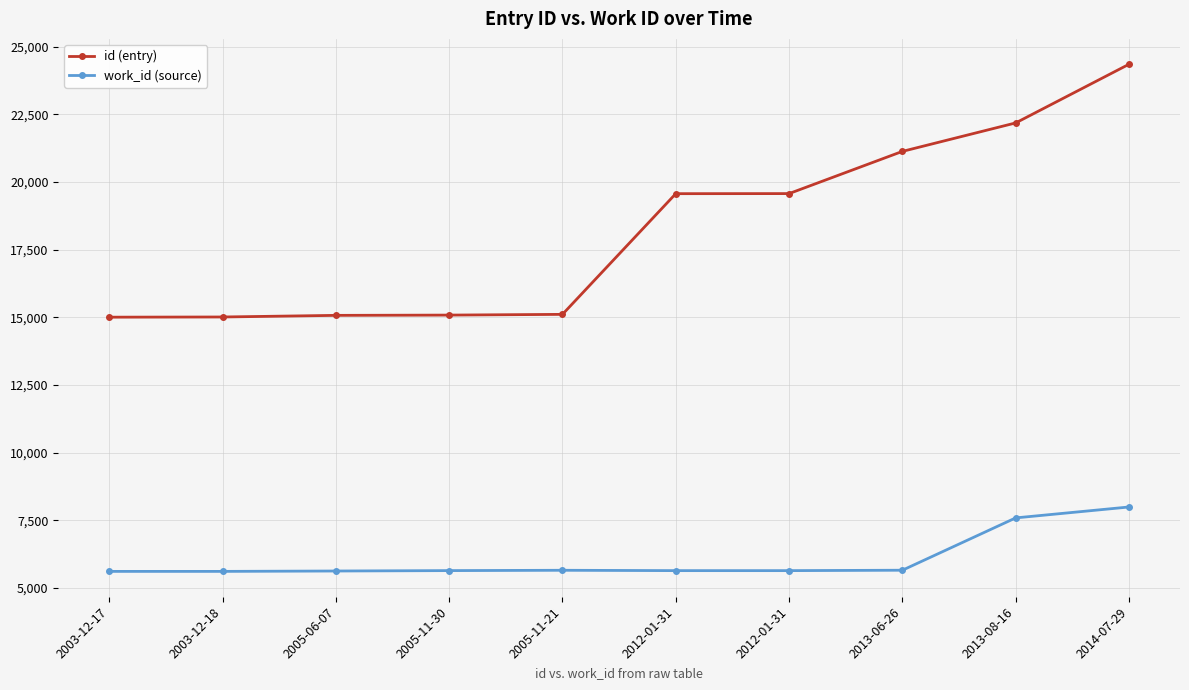

What value does the id (entry) series have at 2012-01-31, to the nearest 100?

19600